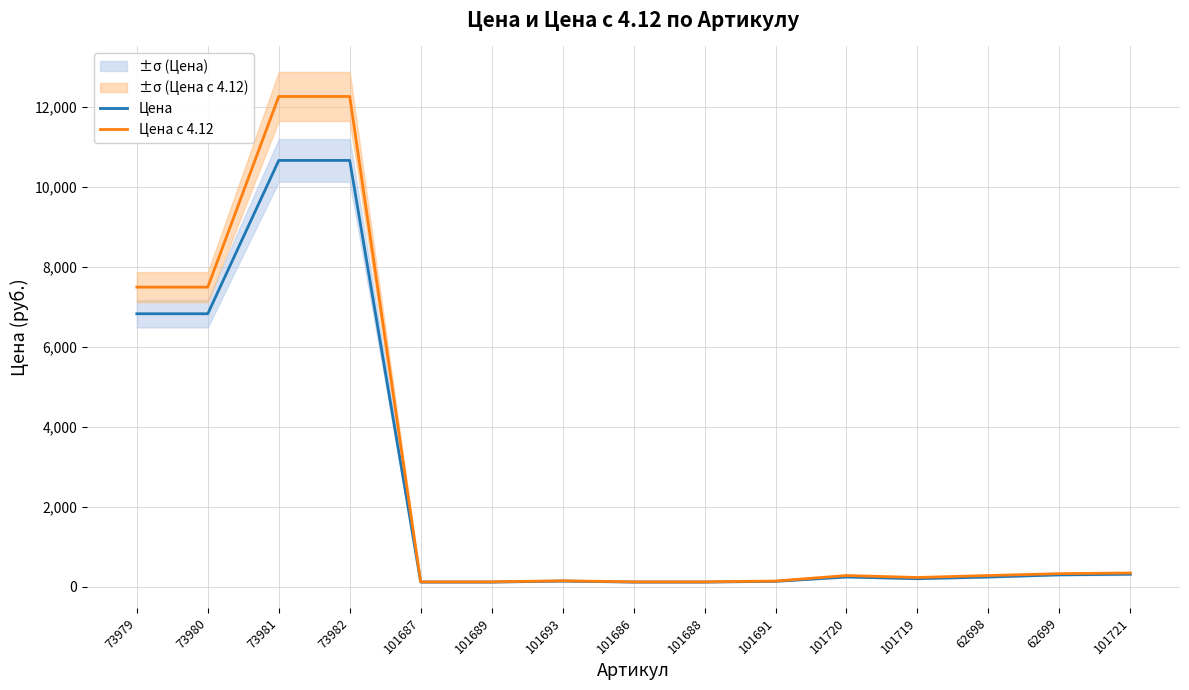

Reading left to right, extract all data points from this chart.

Цена: 73979=6821.1	73980=6821.1	73981=10653.0	73982=10653.0	101687=114.7	101689=114.7	101693=140.1	101686=114.7	101688=114.7	101691=133.8	101720=242.2	101719=199.9	62698=242.2	62699=295.7	101721=311.2
Цена с 4.12: 73979=7486.8	73980=7486.8	73981=12251.5	73982=12251.5	101687=120.8	101689=120.8	101693=147.3	101686=120.8	101688=120.8	101691=141.0	101720=278.8	101719=230.0	62698=278.8	62699=325.4	101721=342.4